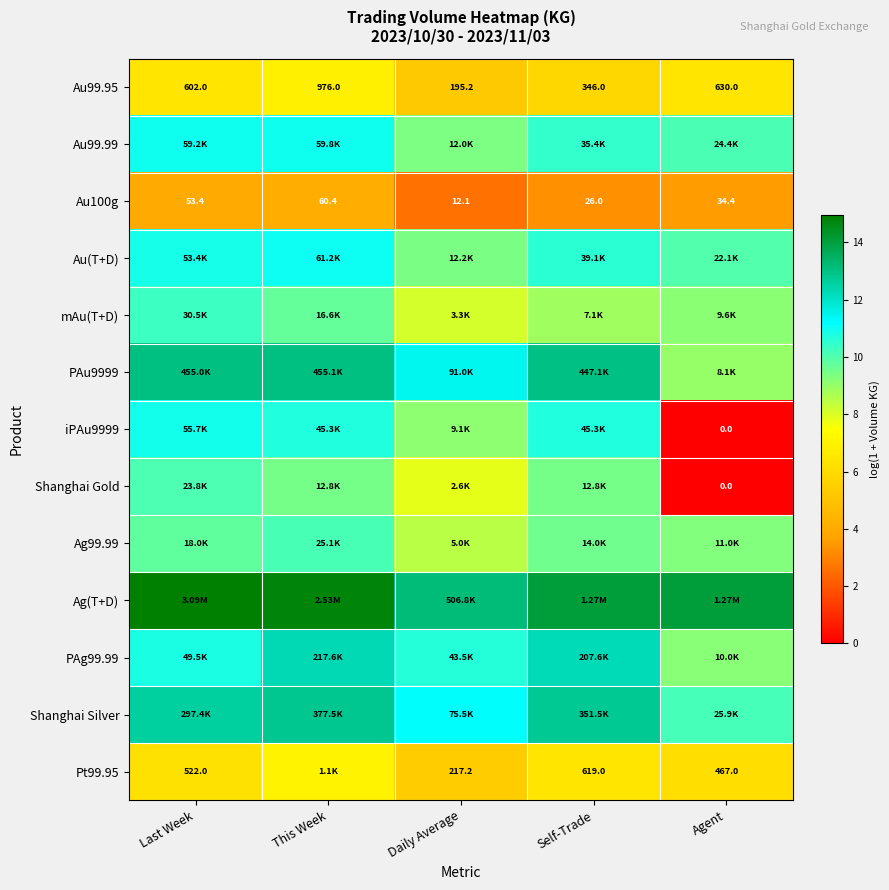

At which label is Au100g closest to 36?

Agent